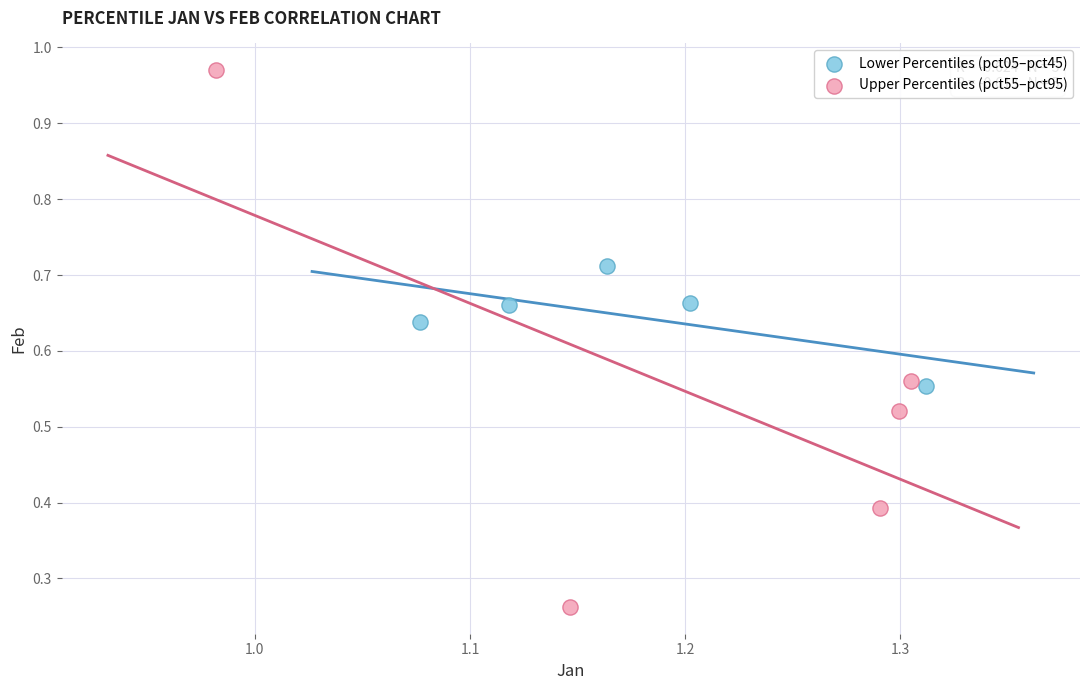

What are all the series names shown in the legend?

Lower Percentiles (pct05–pct45), Upper Percentiles (pct55–pct95)